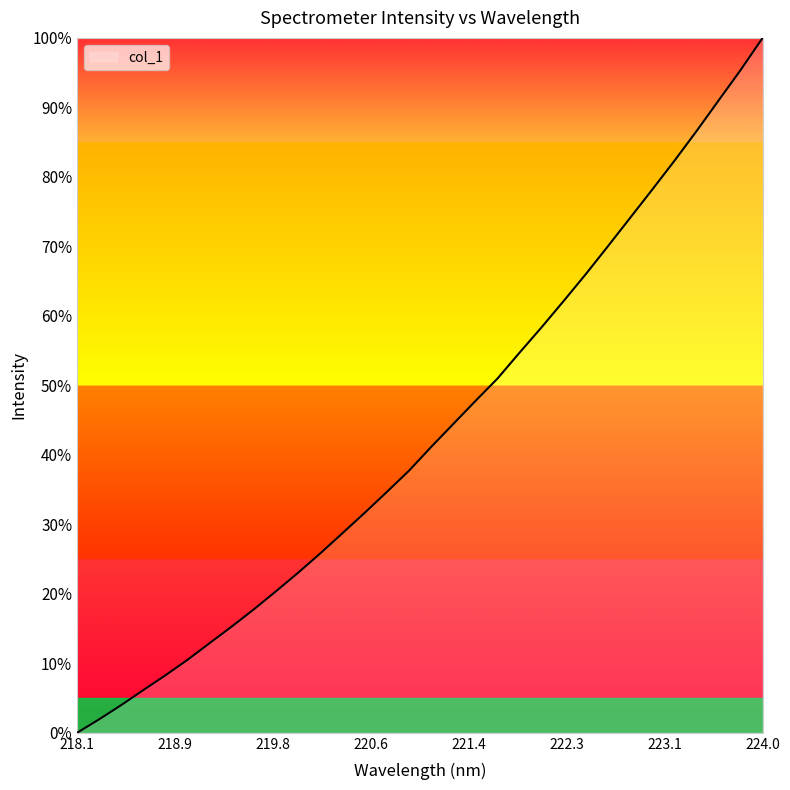

What is the greatest value displayed?

100.0